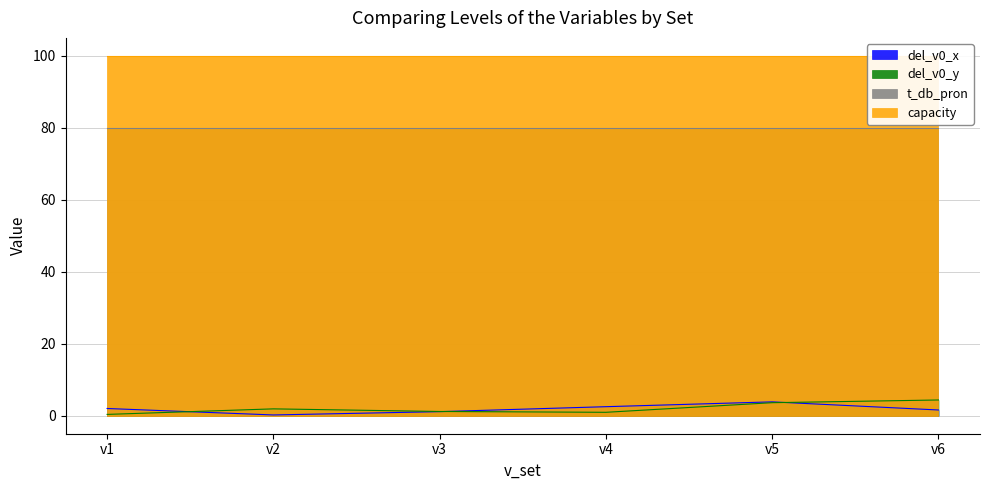

After their last crossing, which series has the higher values: del_v0_y or del_v0_x?

del_v0_y